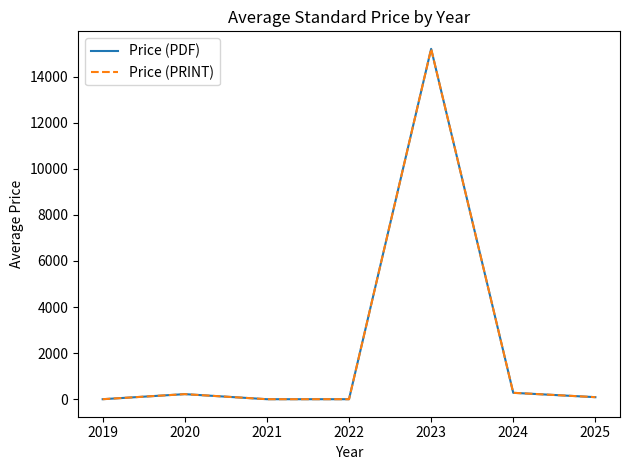

True or false: Price (PDF) and Price (PRINT) cross at least once.

False